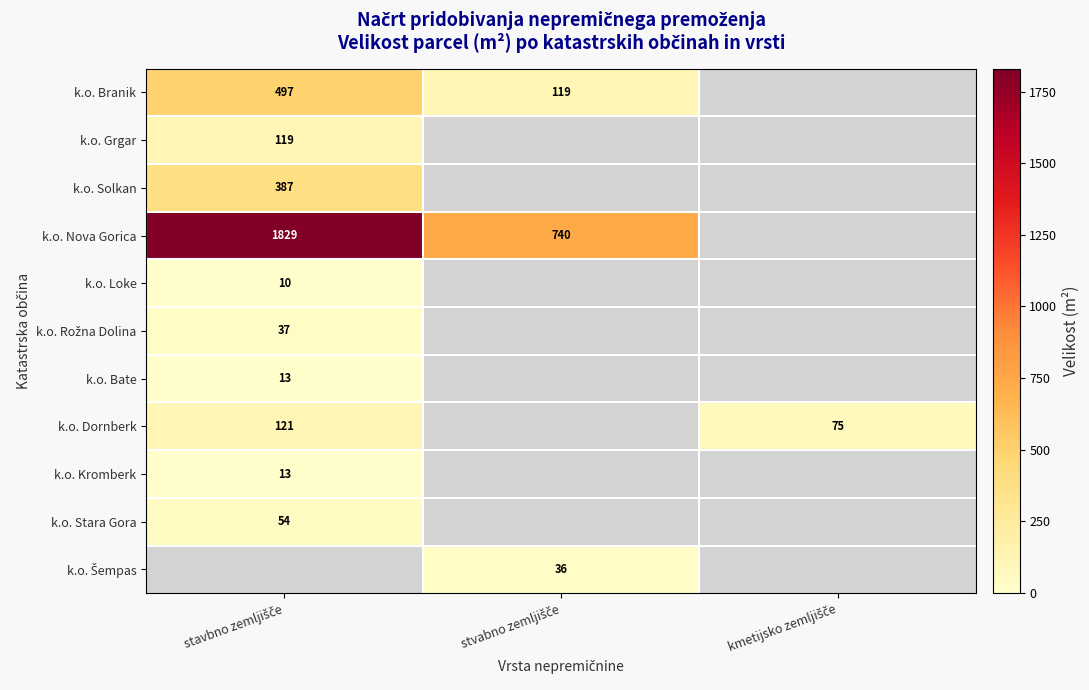

At which category does the chart reach its peak across all series?

stavbno zemljišče